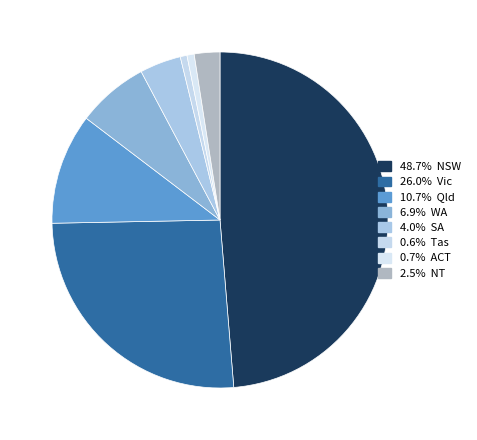

Which slice is the smallest?

Tas